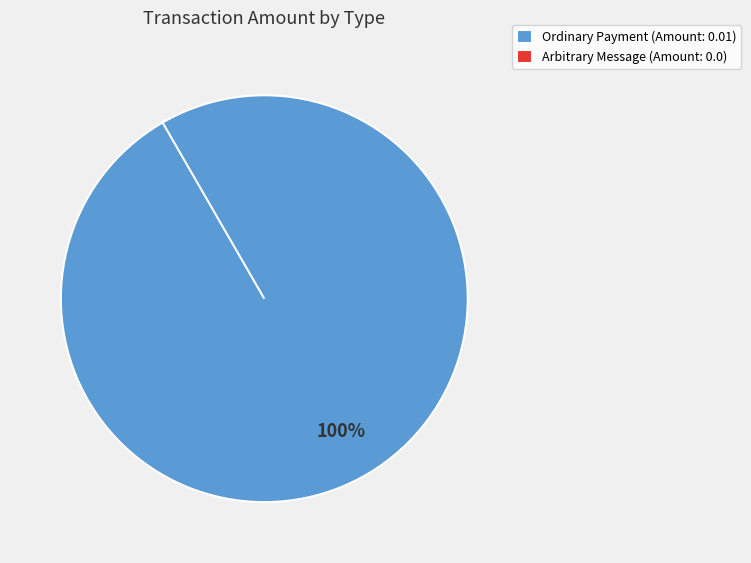

To the nearest percent, what is the difference between the Arbitrary Message and Ordinary Payment slice percentages?

100%